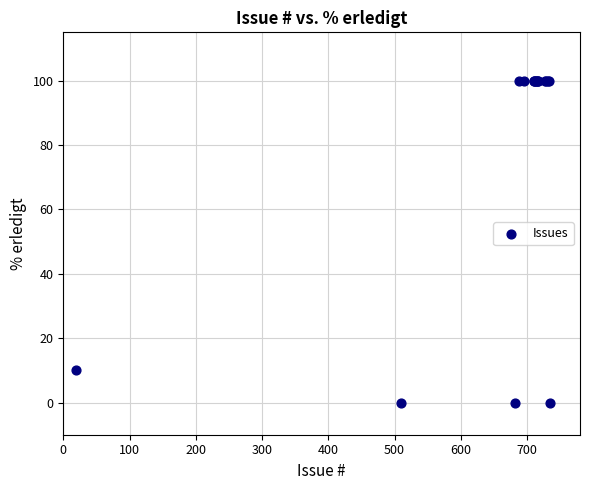

What Y value in the scatter plot is closest to 50?

10